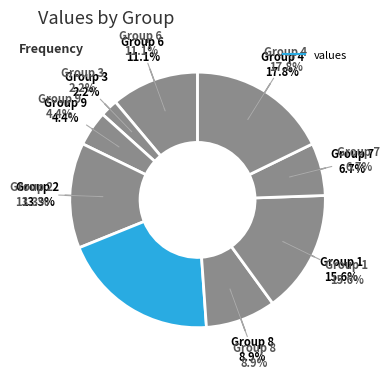

How many slices are in this pie chart?

9